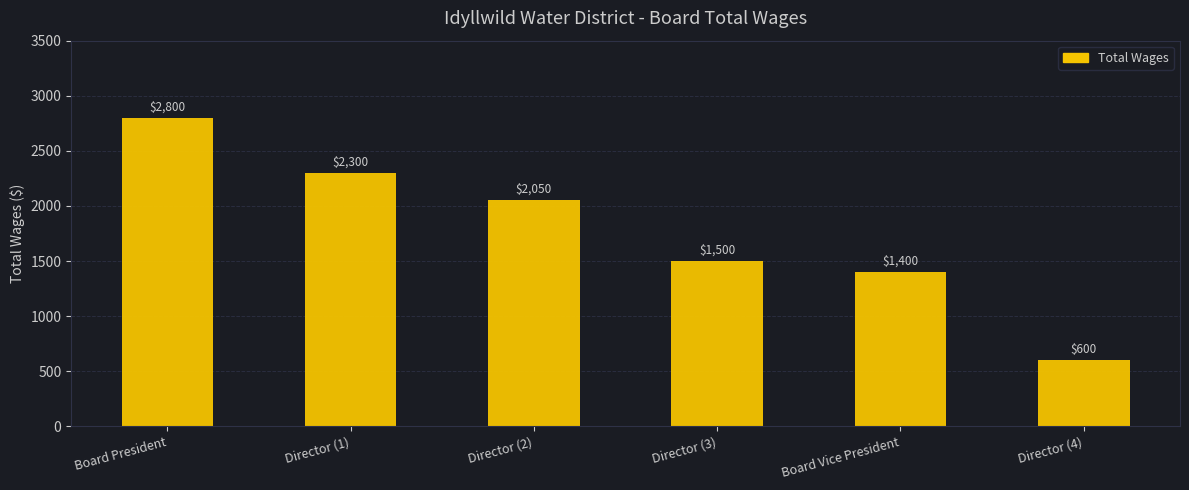

How many data points are less than 2050?

3